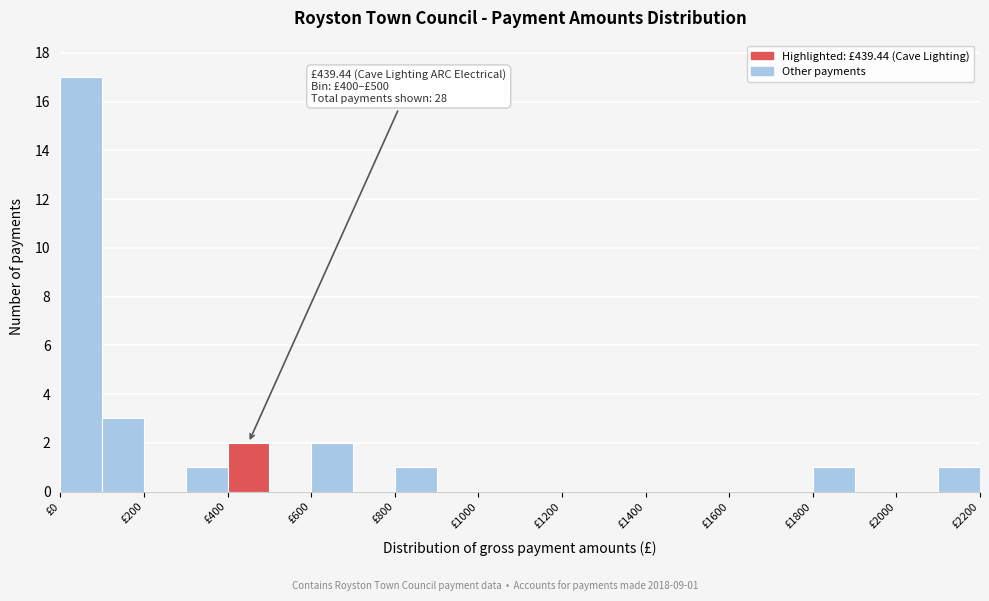

Over which range of the x-axis is the bar tallest?

0 to 100